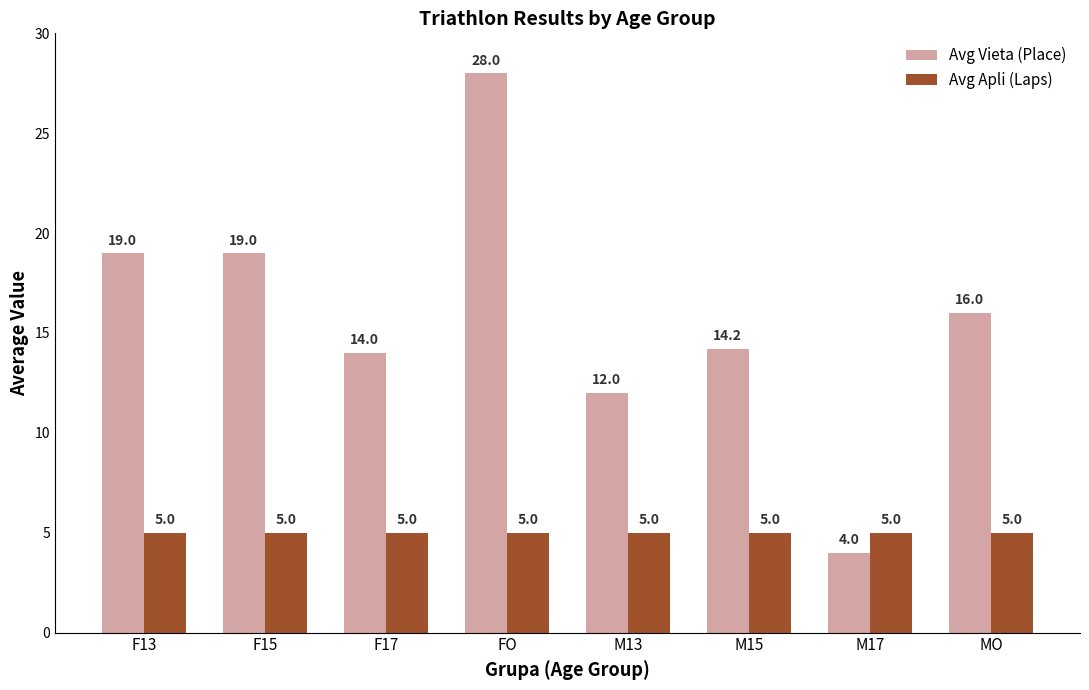

True or false: Avg Apli (Laps) has a value of 3.5 at FO.

False